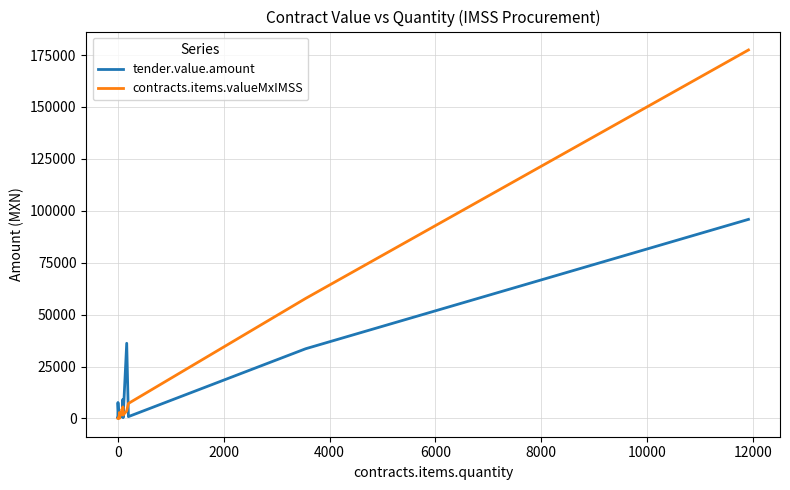

List the series in order of their overall mean, lowest first.

tender.value.amount, contracts.items.valueMxIMSS